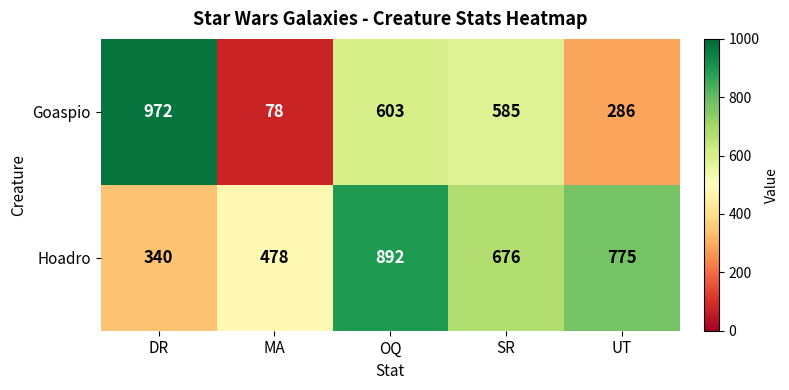

At which category does the chart reach its minimum across all series?

MA